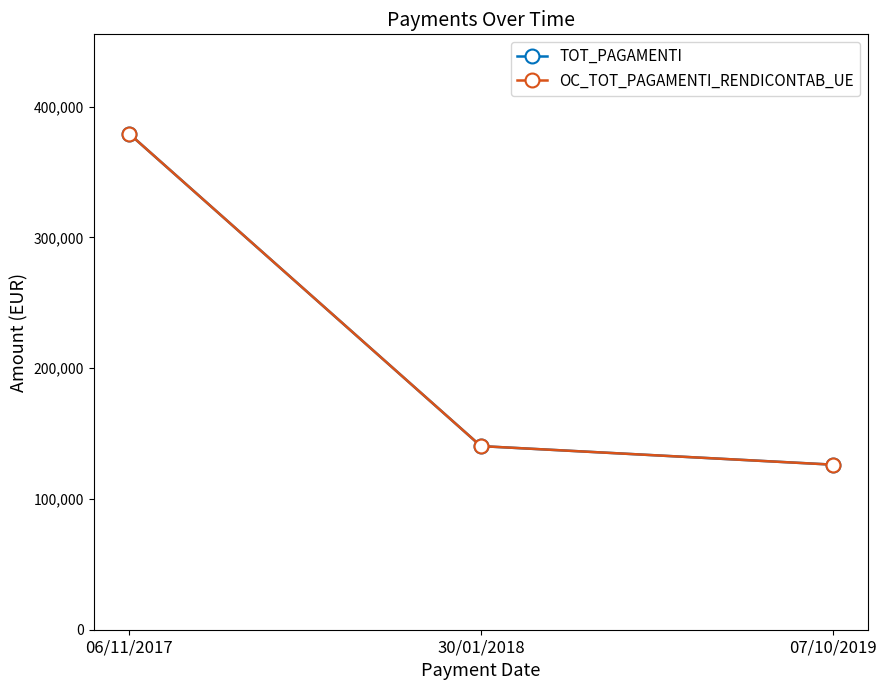

Is this an area chart (filled region under the line)?

No